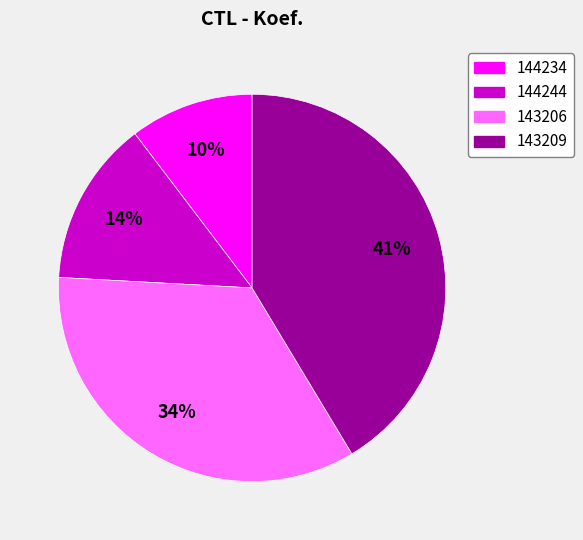

How many segments does this pie chart have?

4